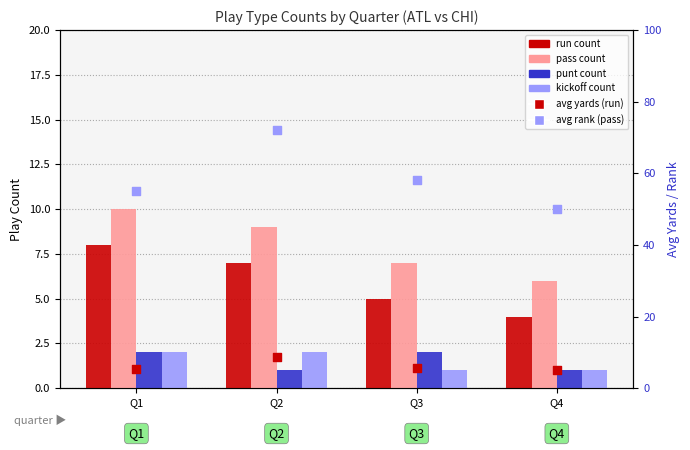

Which series reaches the maximum Y coordinate?

avg rank (pass)